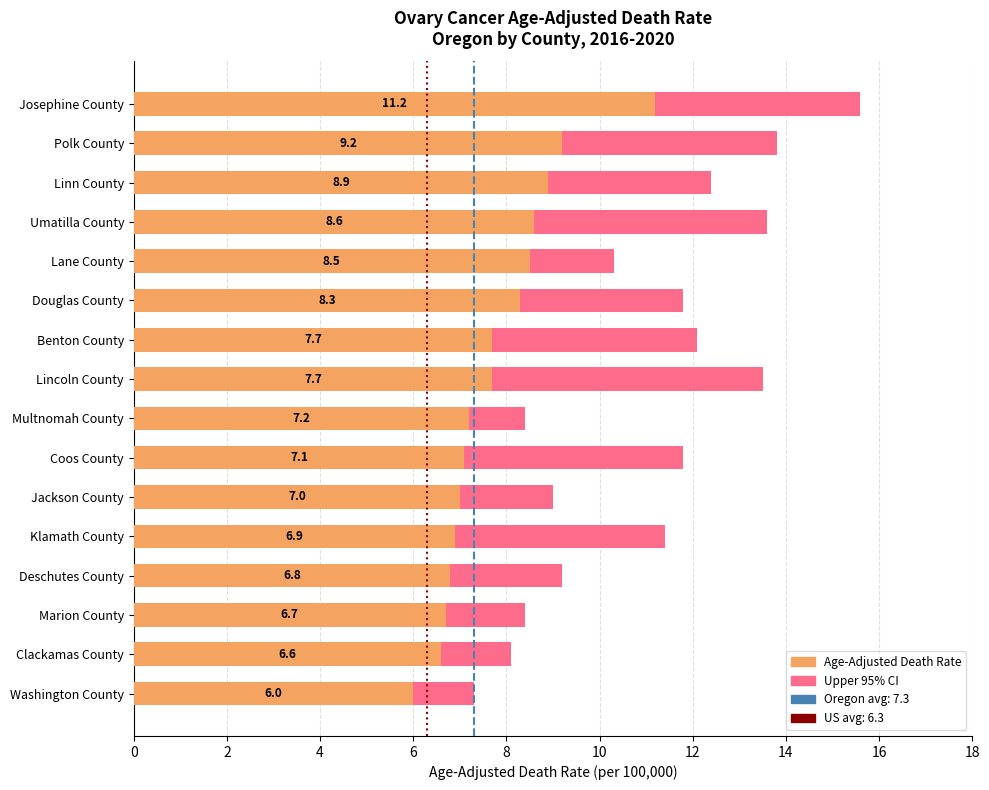

Between Klamath County and Clackamas County, which is larger?

Klamath County